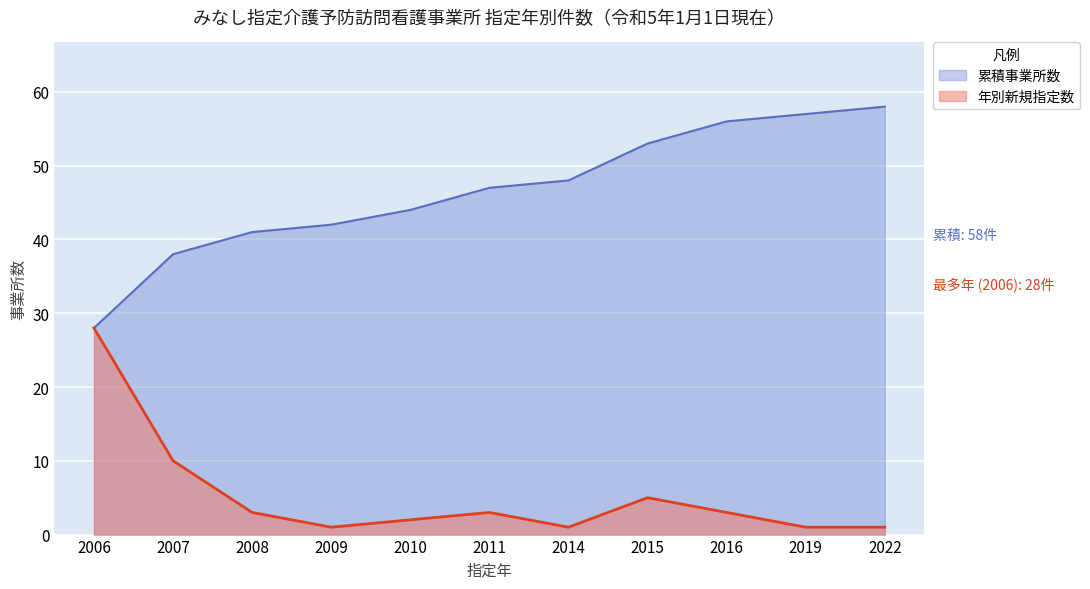

Is it true that the value at 2007 is 10?

True